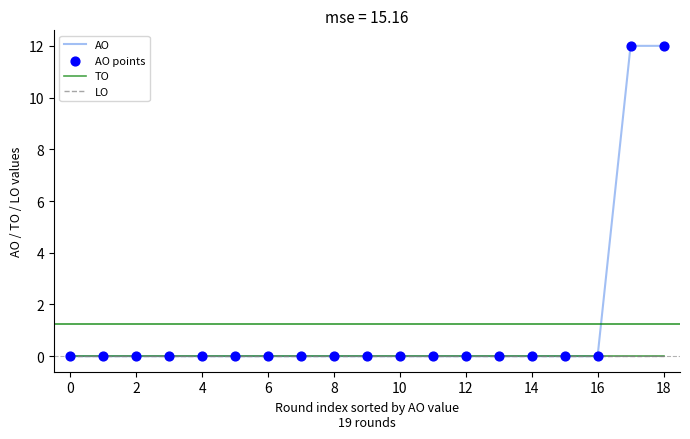

Does the chart have visible grid lines?

No